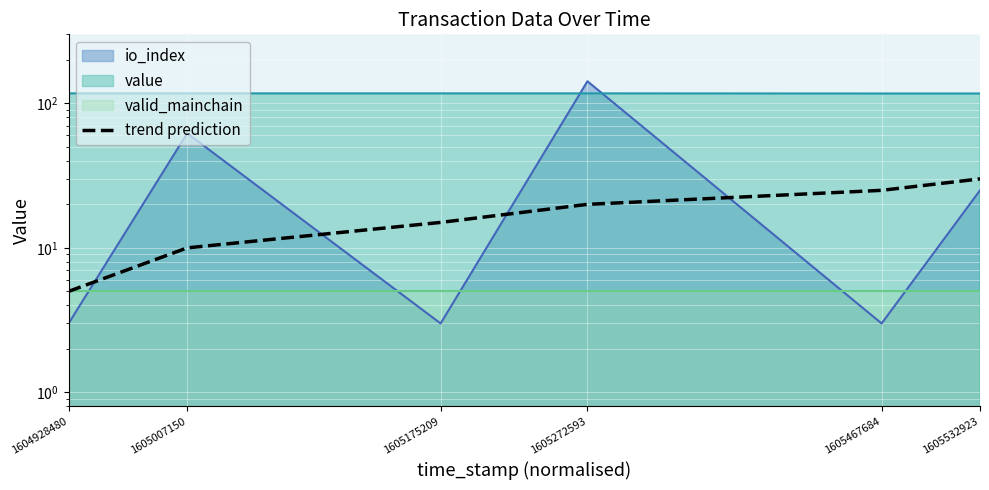

Rank the categories by value from highest to lowest.

1605532923, 1605467684, 1605272593, 1605175209, 1605007150, 1604928480